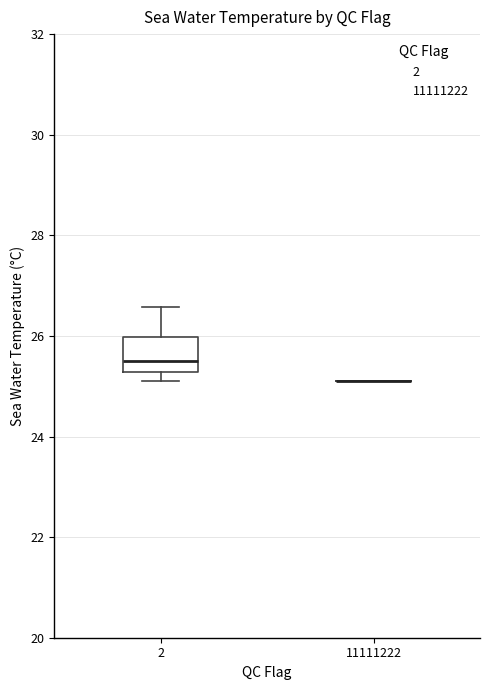

Where is the lower edge of the box at x = 2 on the y-axis? The values are not printed on the chart, so give them approximately, as read against the axis.

25.2